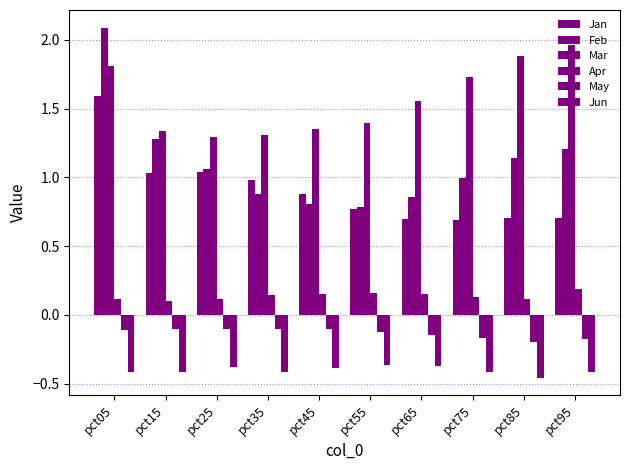

What is the lowest value of the Jan series?

0.7